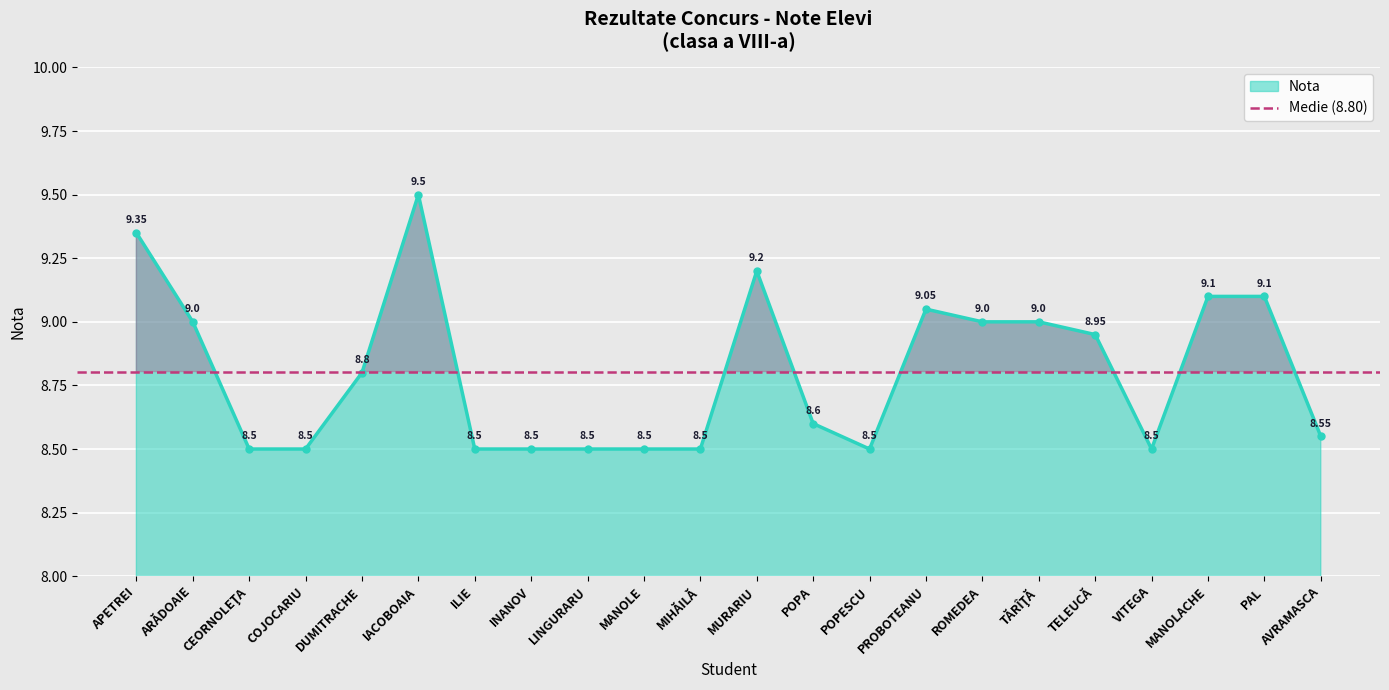

What is the difference between the maximum and minimum values?

1.0